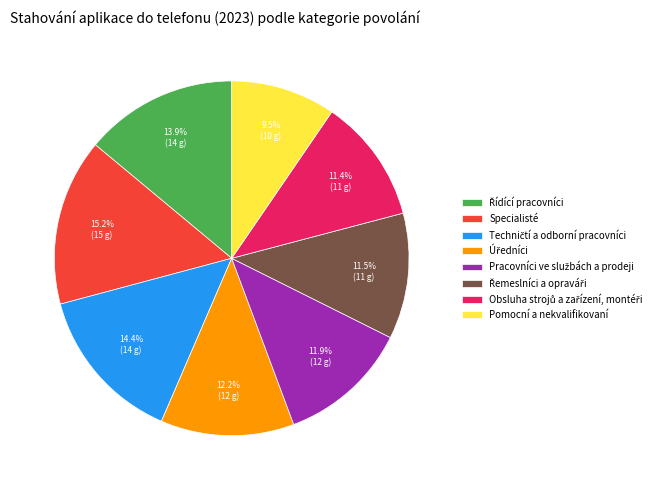

To the nearest percent, what is the average slice percentage?

12%